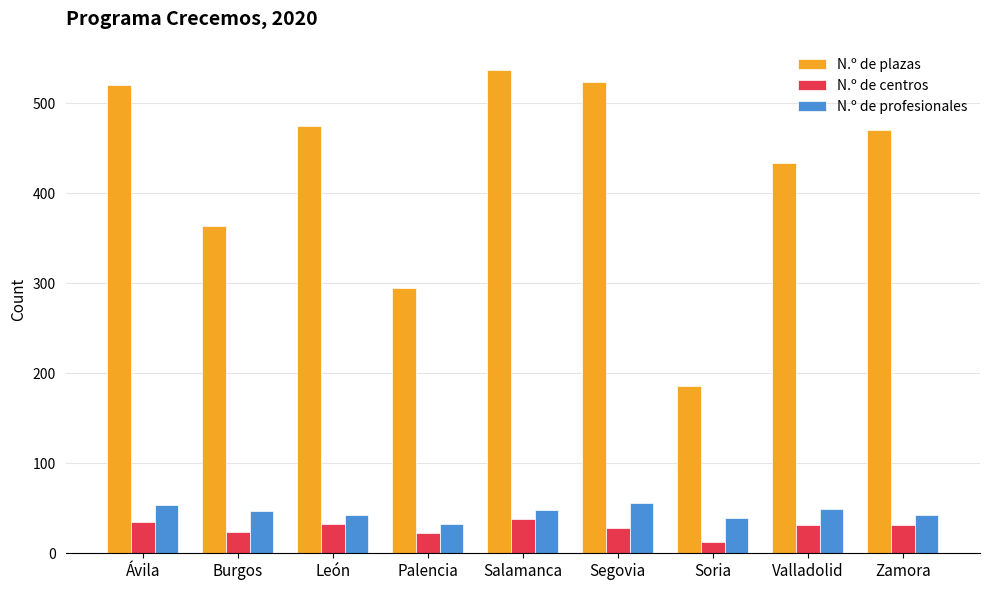

Does the chart contain any negative values?

No